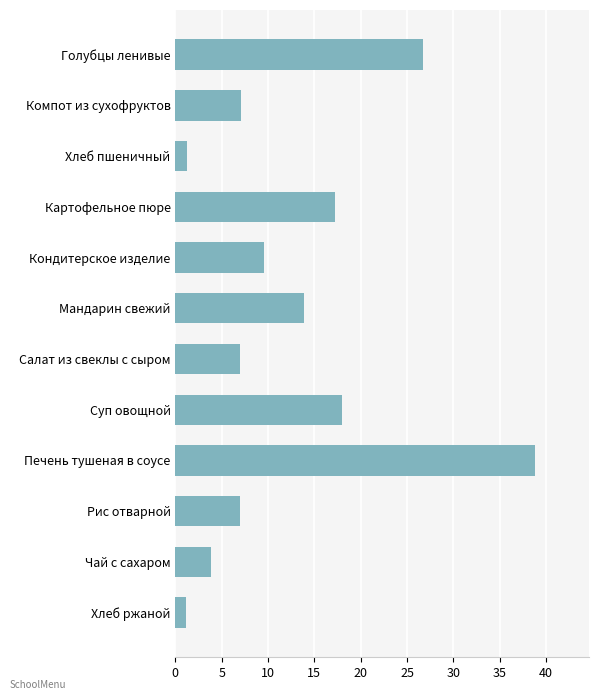

What is the difference between the maximum and second lowest values?

37.6